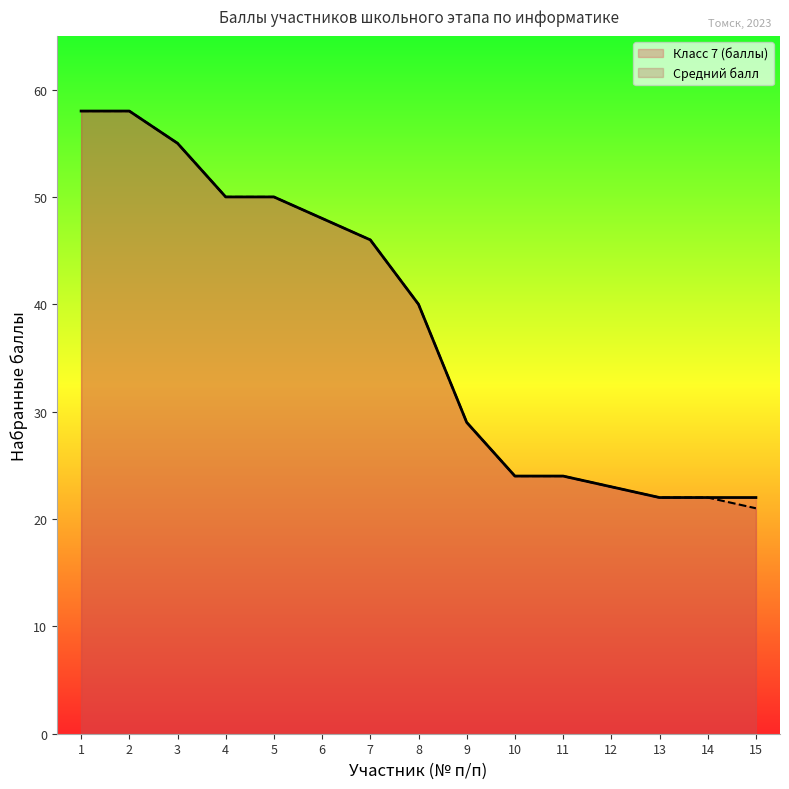

Which series changed the most between 5 and 6?

Класс 7 (баллы)